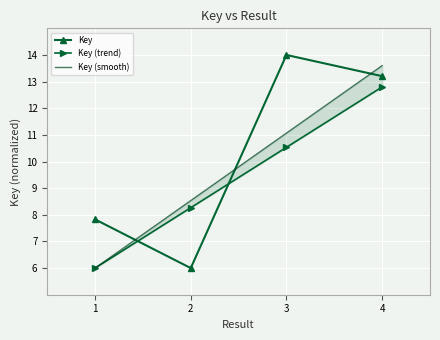

Where do Key and Key (smooth) first cross each other?

1 and 2